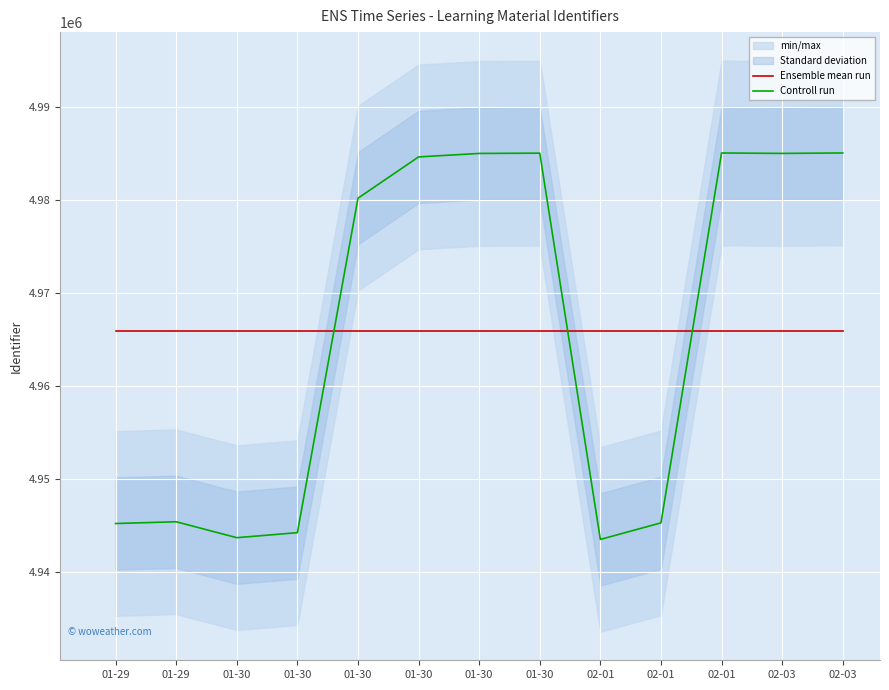

The value of Controll run at 02-01 is 4943489.0. True or false?

True